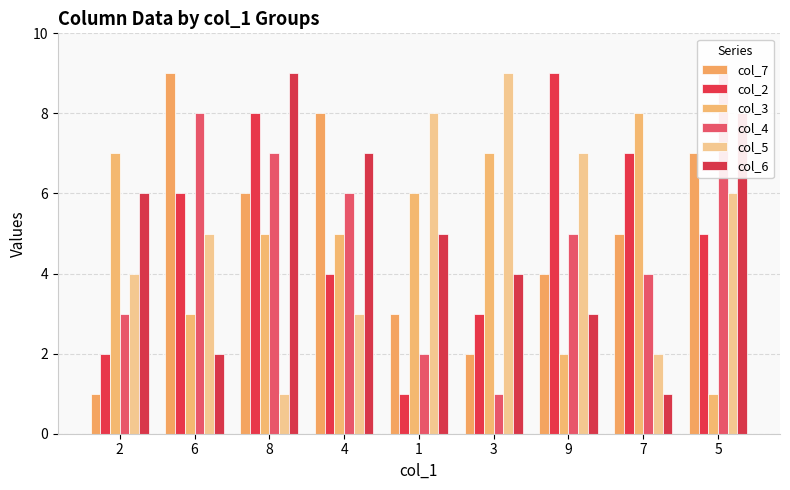

Which has a higher value, 7 or 3?

7